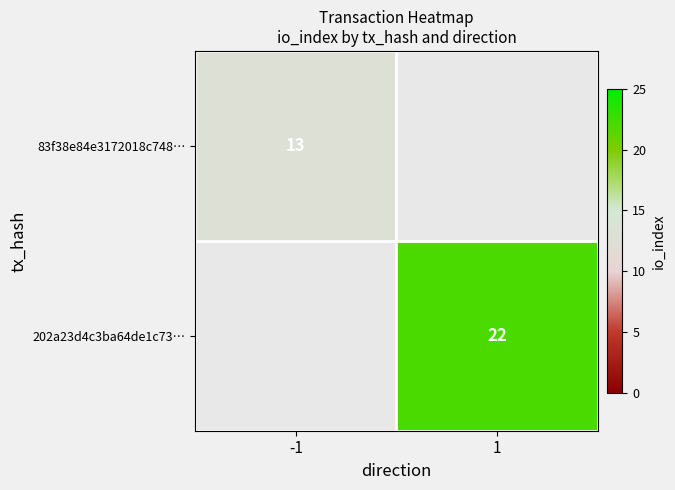

The value of 83f38e84e3172018c748… at -1 is 20. True or false?

False